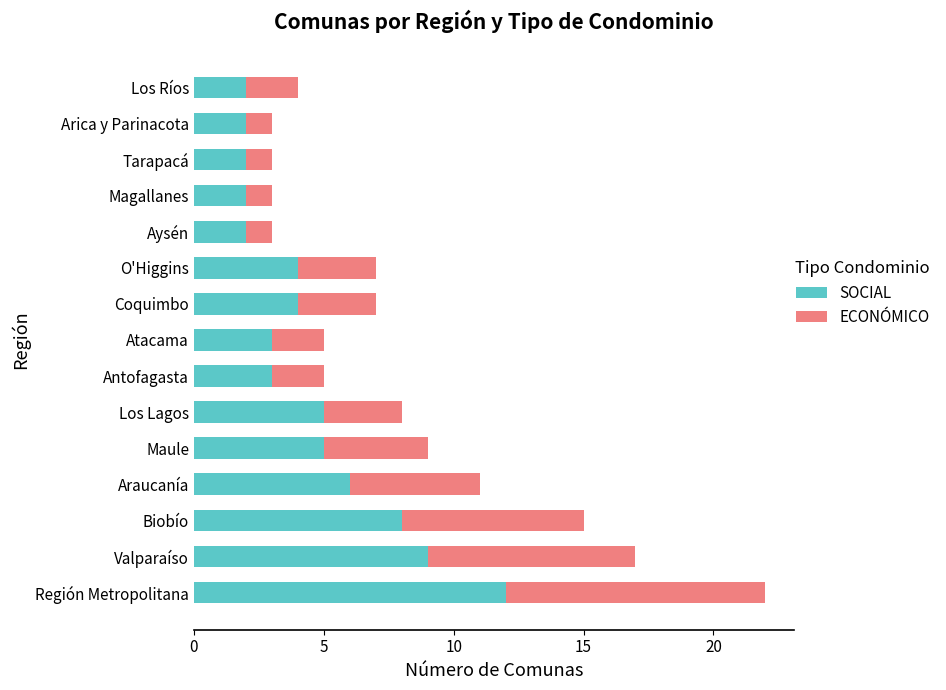

How many series are shown in this chart?

2